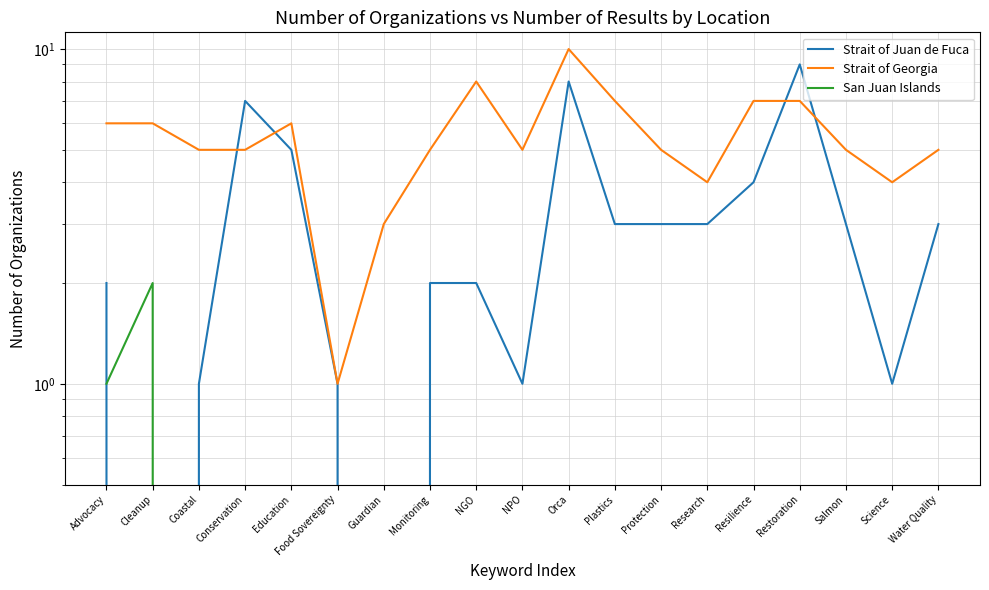

The value of San Juan Islands at Orca is 0. True or false?

True